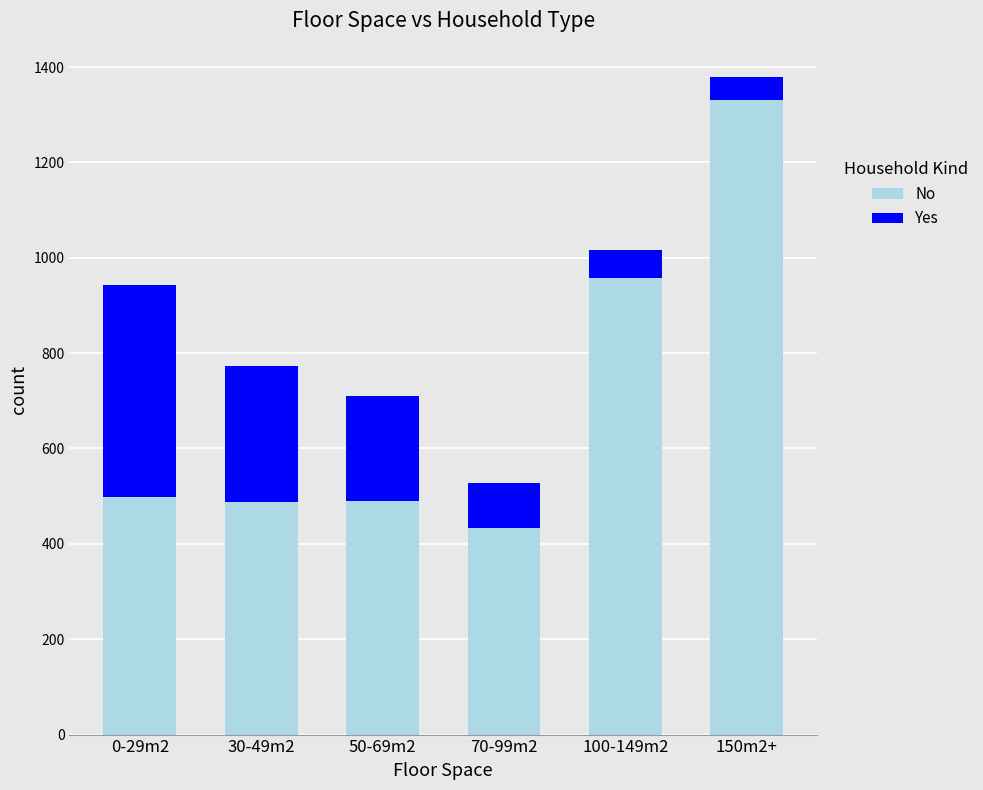

Where is No nearest to the value 882?

100-149m2